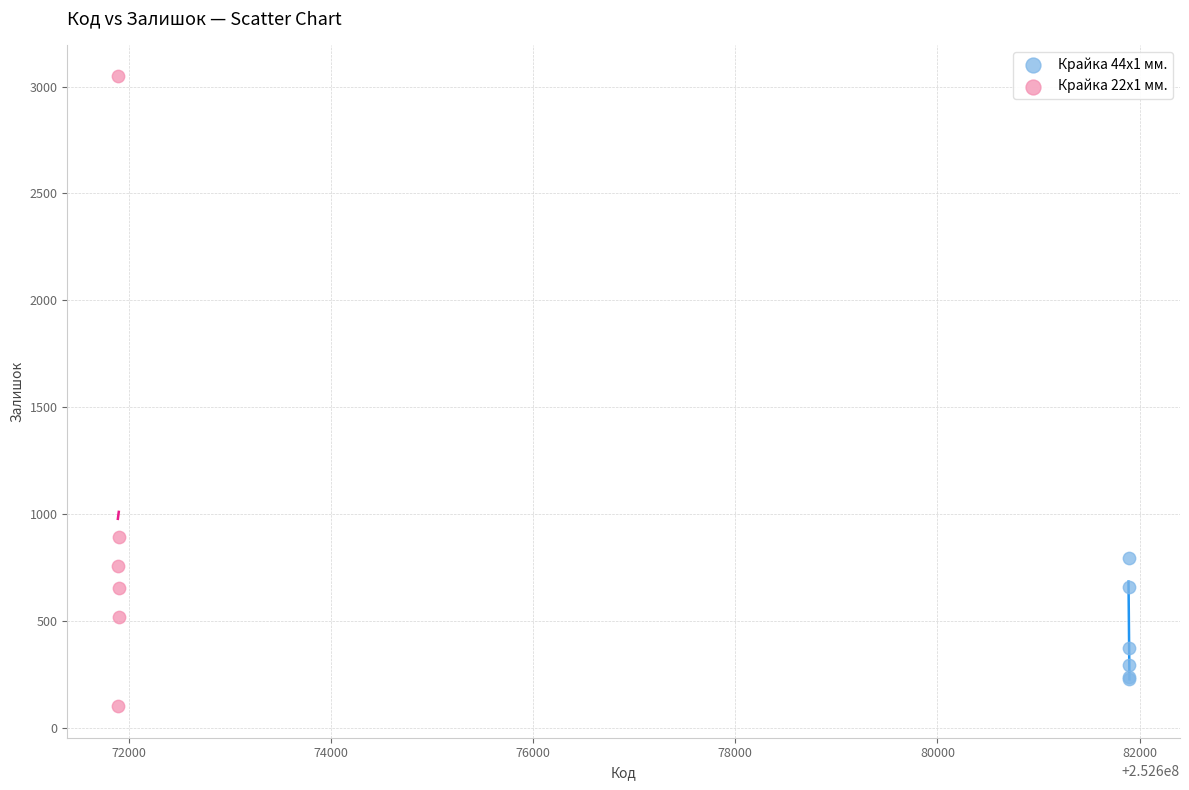

Which series reaches the maximum Y coordinate?

Крайка 22x1 мм.